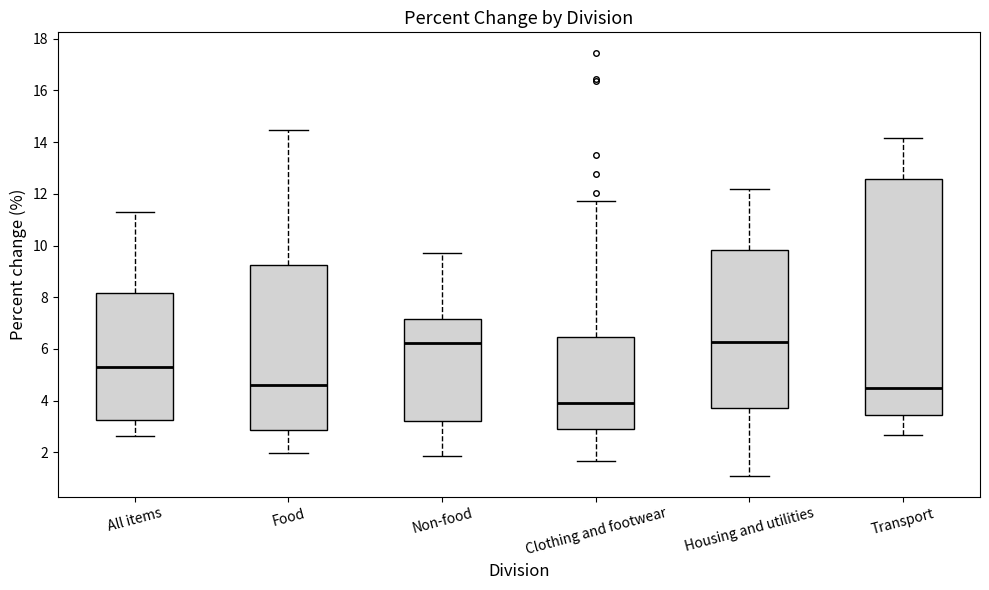

Which box has the lowest median line?

Clothing and footwear